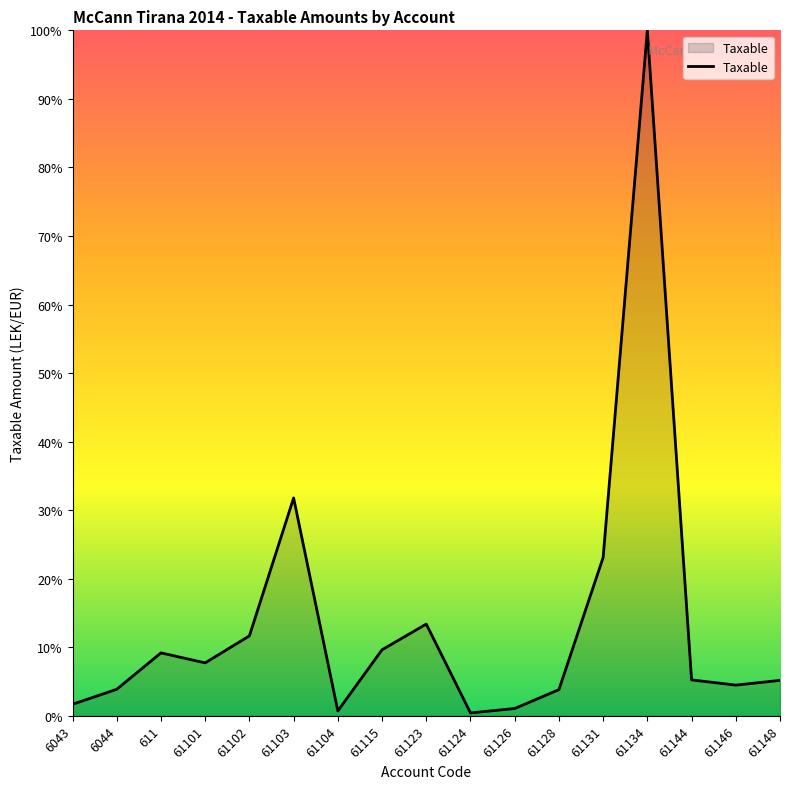

The value at 61102 is 11.7. True or false?

True